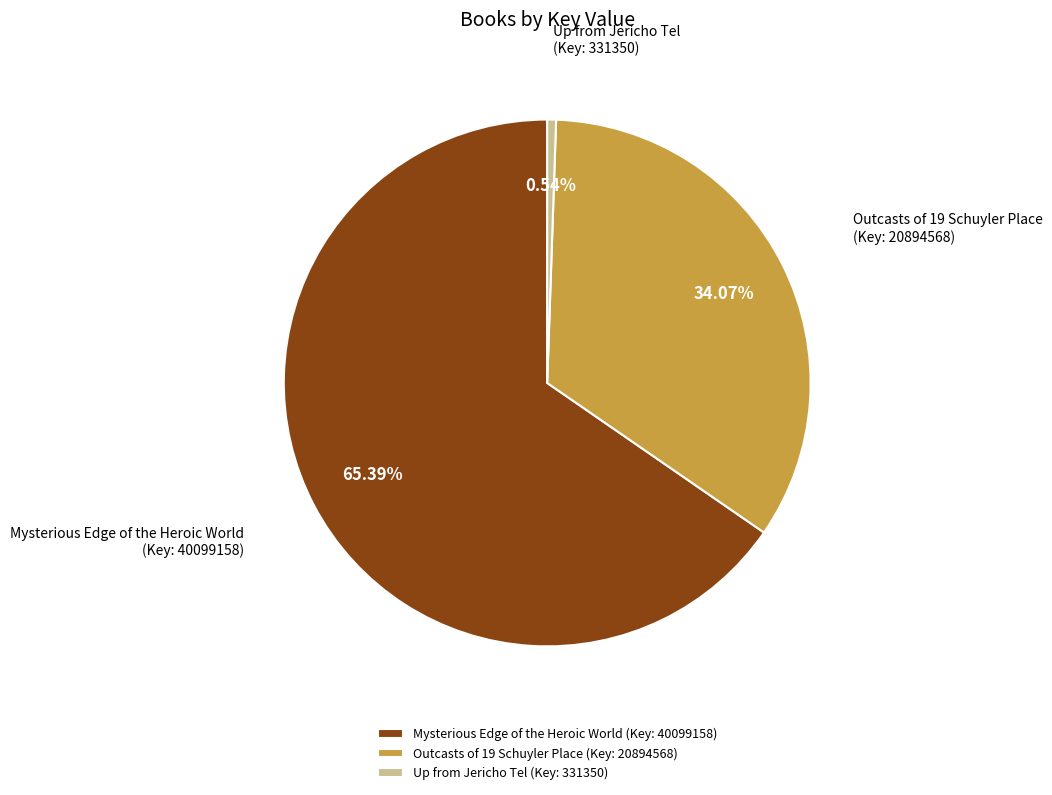

Is there a majority slice in this chart?

Yes